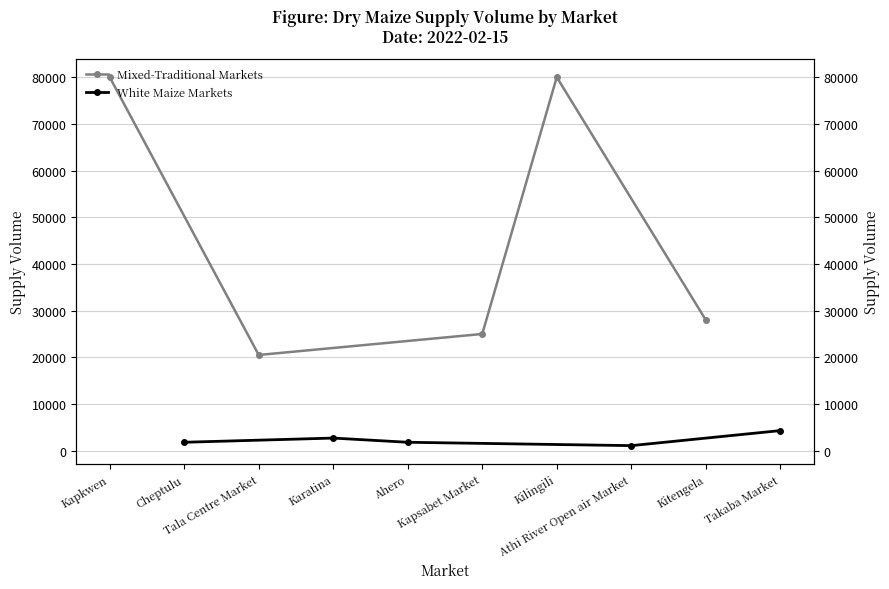

Reading left to right, what are all the values shown in this chart?

Mixed-Traditional Markets: 80000	20500	25000	80000	28000
White Maize Markets: 1800	2700	1800	1080	4300